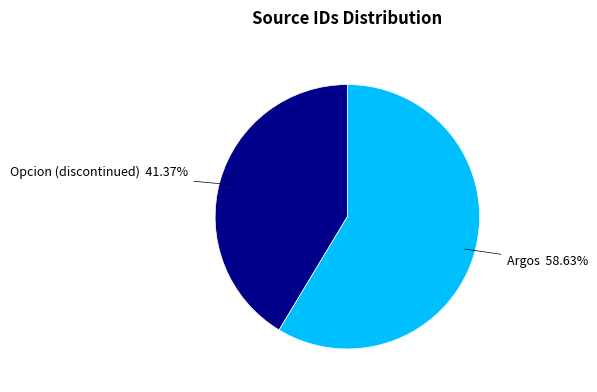

What portion of the pie excludes Argos?

41.4%